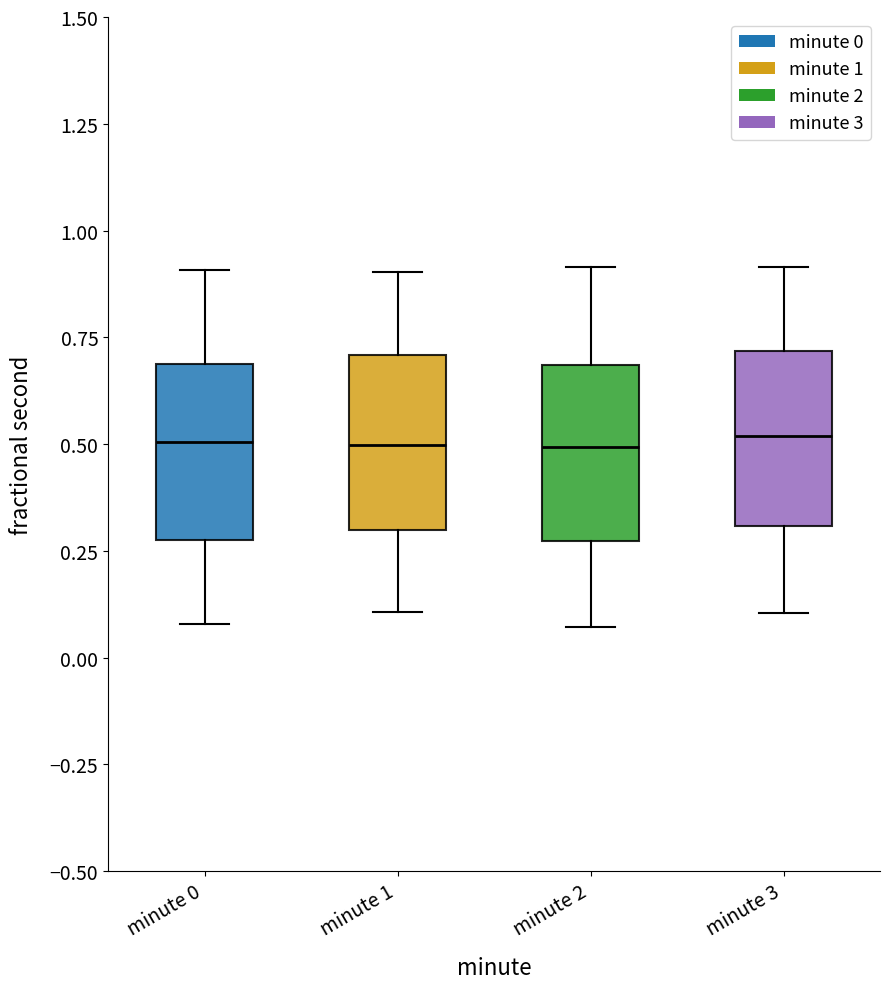

Where does the median line of the box for minute 2 sit on the y-axis? The values are not printed on the chart, so give them approximately, as read against the axis.

0.50